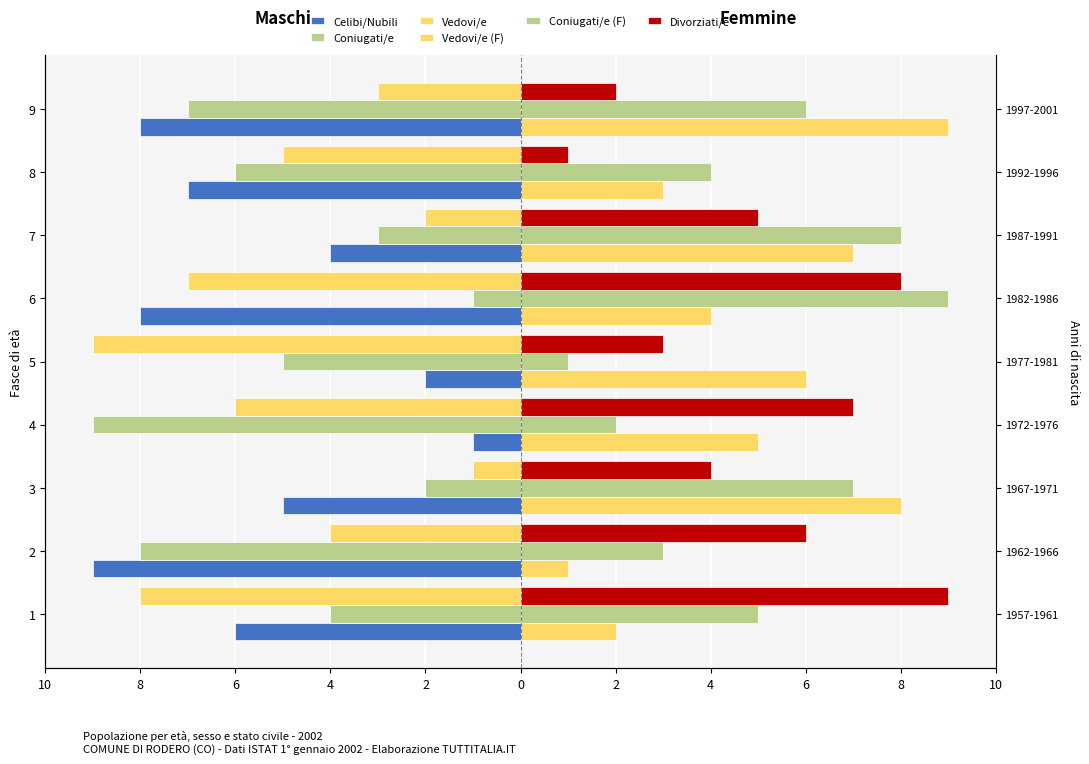

Count the Vedovi/e values in the range -7 to -3.

5